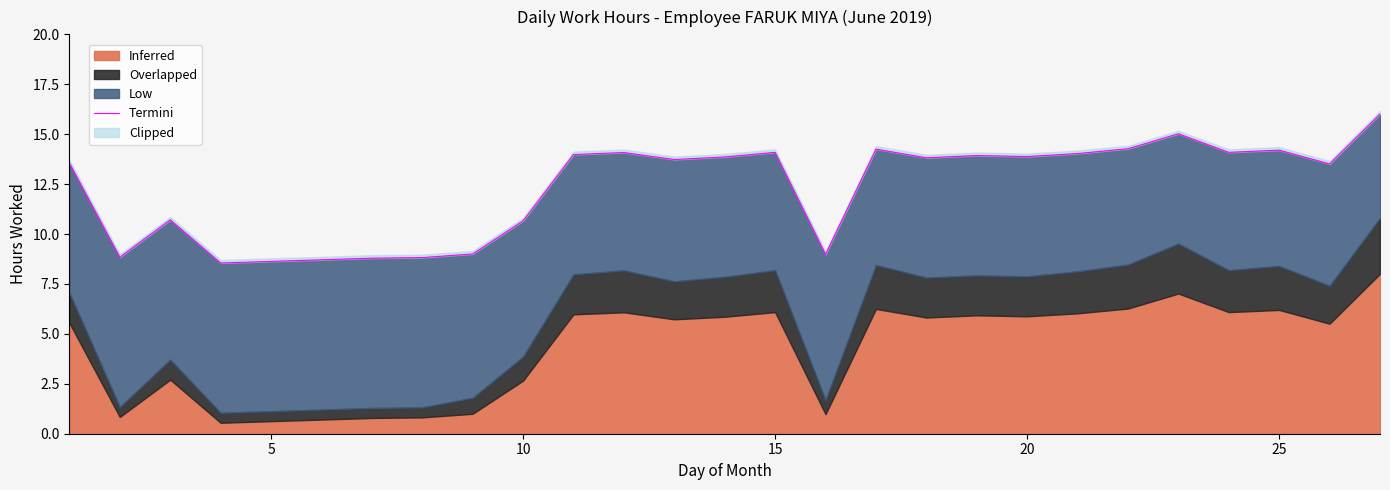

Reading left to right, transcribe all the data shown in this chart.

13.6	8.8	10.7	8.6	8.8	8.8	9.0	10.7	14.0	14.1	13.7	13.9	14.1	9.0	14.2	13.8	13.9	13.9	14.0	14.3	15.0	14.1	14.2	13.5	16.0